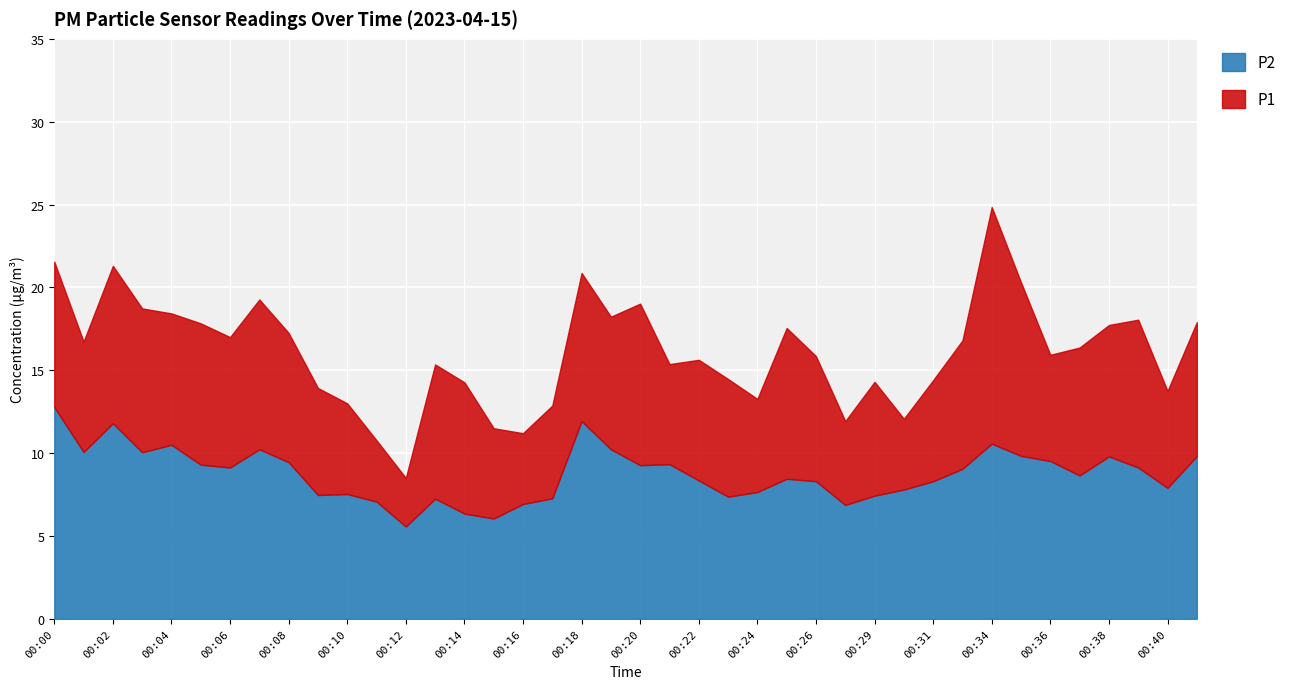

What is the difference between the highest and lowest values at 00:31?

6.1